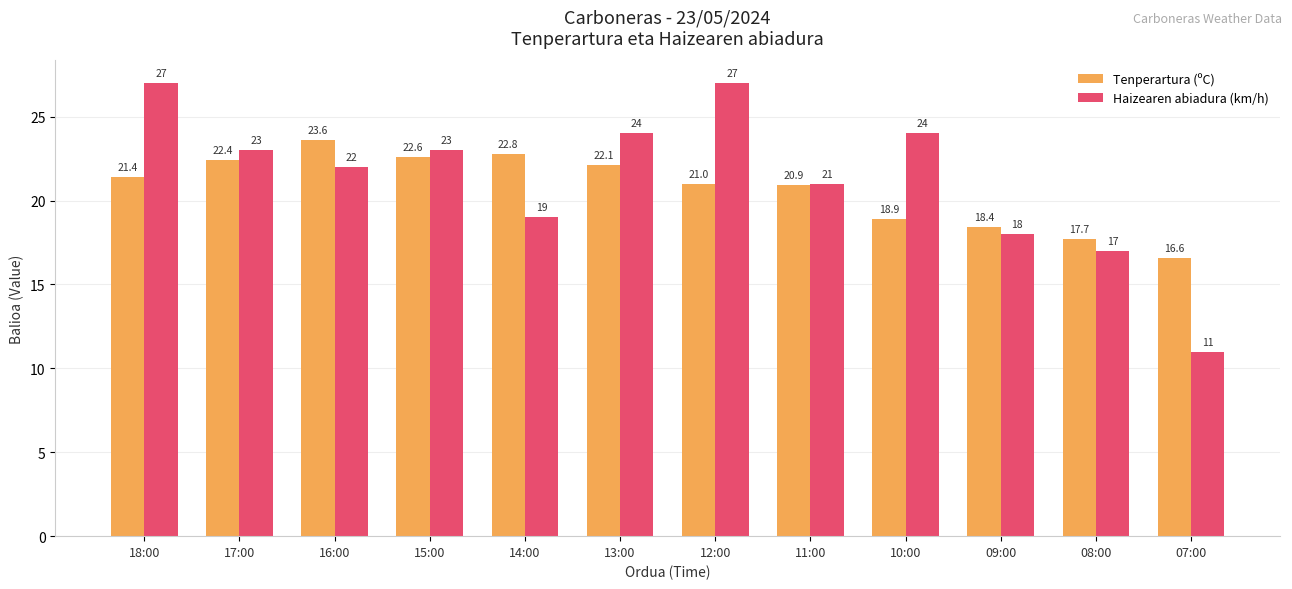

Reading left to right, list all the values displayed in this chart.

Tenperartura (ºC): 21.4	22.4	23.6	22.6	22.8	22.1	21.0	20.9	18.9	18.4	17.7	16.6
Haizearen abiadura (km/h): 27.0	23.0	22.0	23.0	19.0	24.0	27.0	21.0	24.0	18.0	17.0	11.0